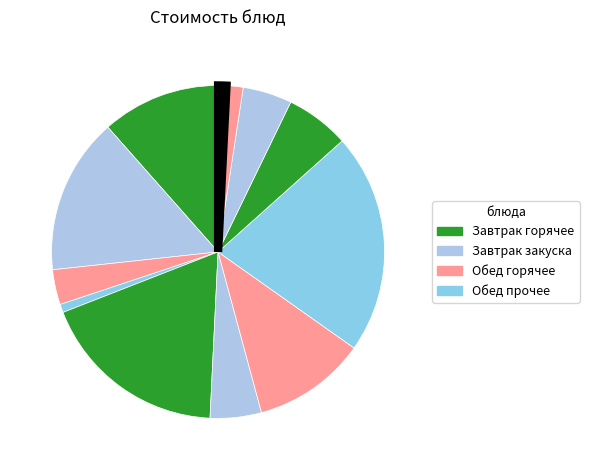

How many slices are in this pie chart?

12